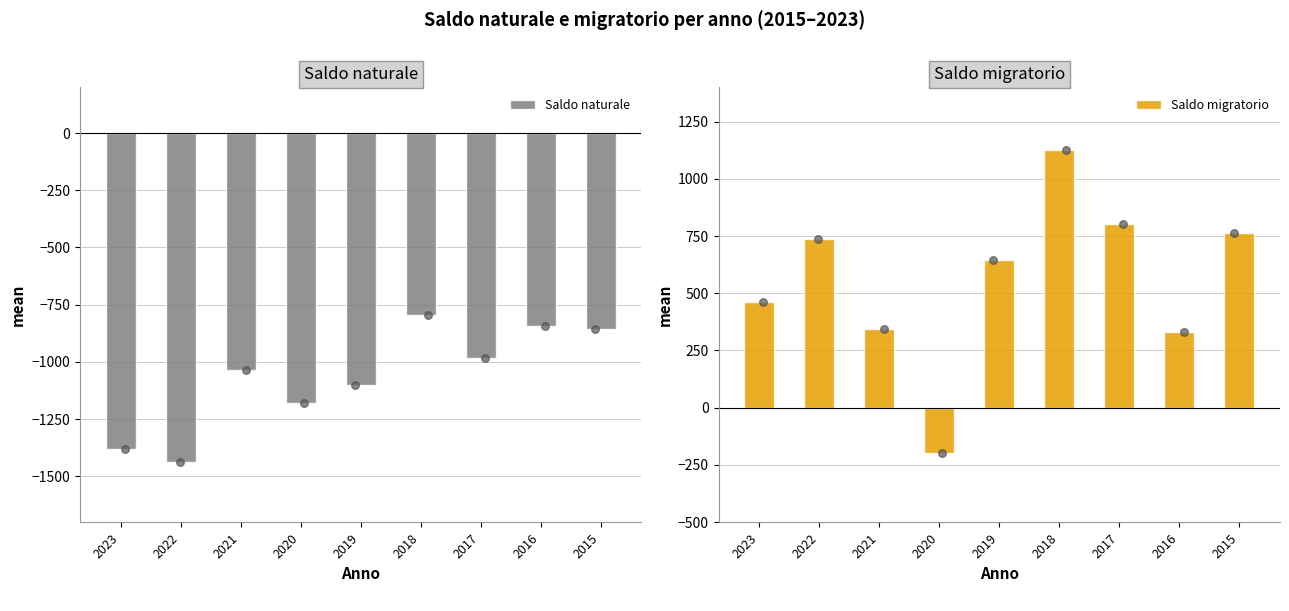

At which category is the sum across all series the highest?

2018